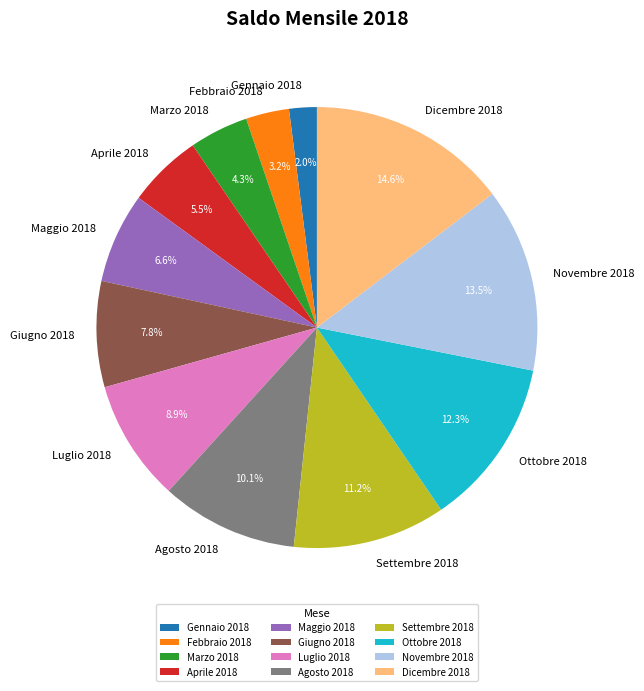

Is it true that Luglio 2018 is 9% of the pie?

True